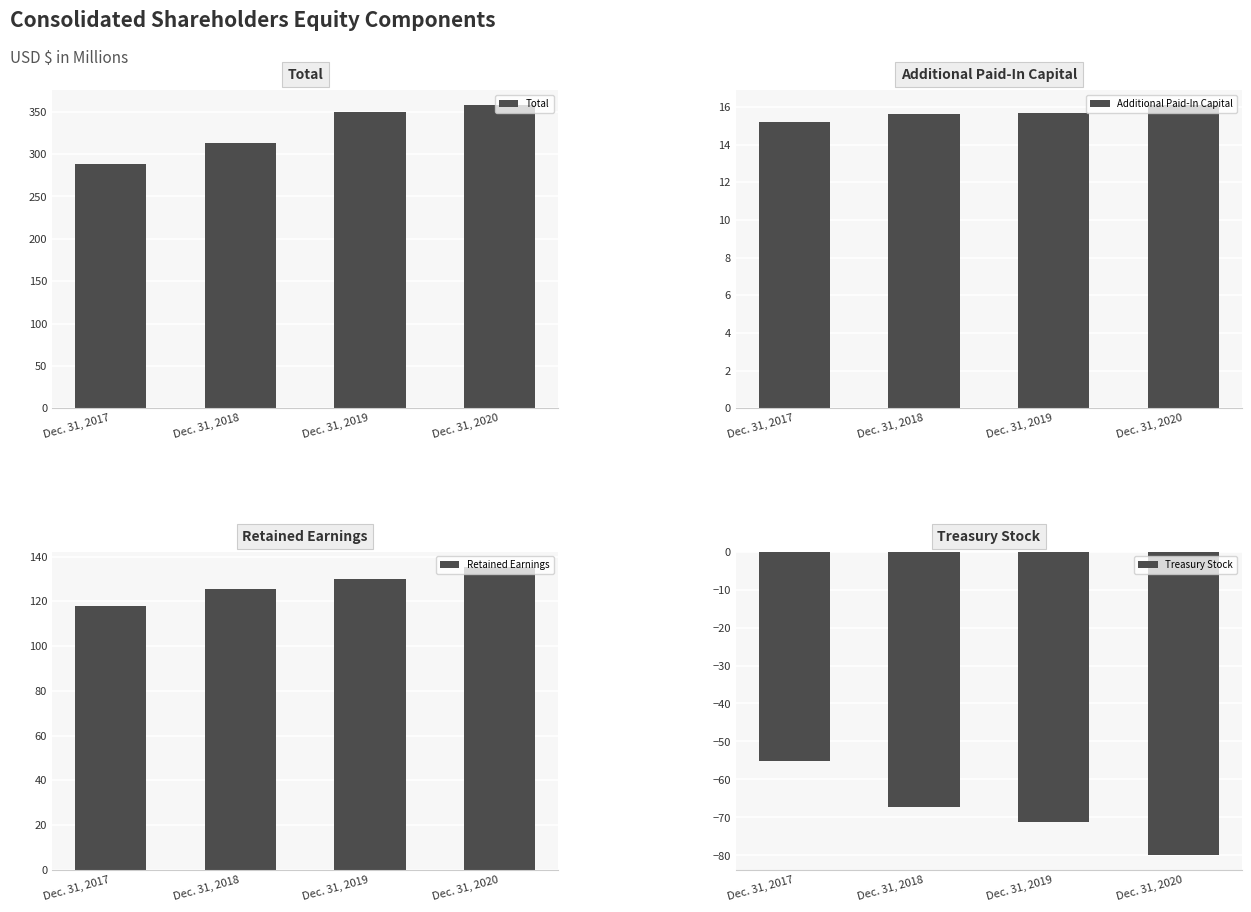

At which category is the sum across all series the highest?

Dec. 31, 2020